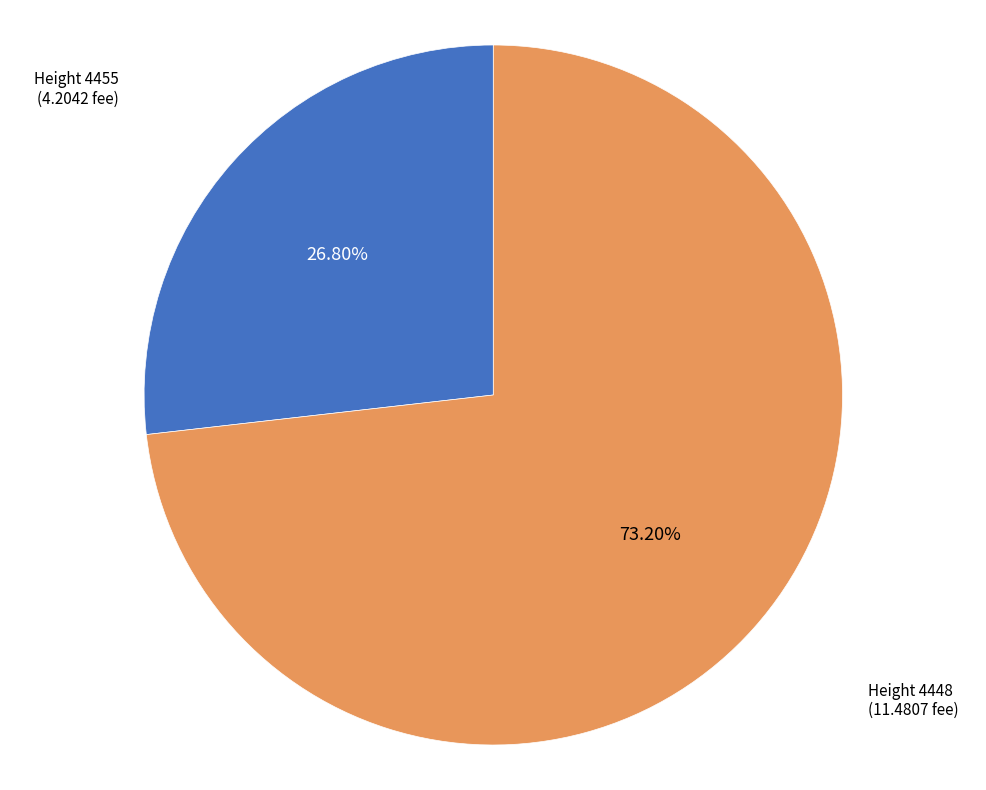

Which has a higher value, Height 4455 (4.2042 fee) or Height 4448 (11.4807 fee)?

Height 4448 (11.4807 fee)